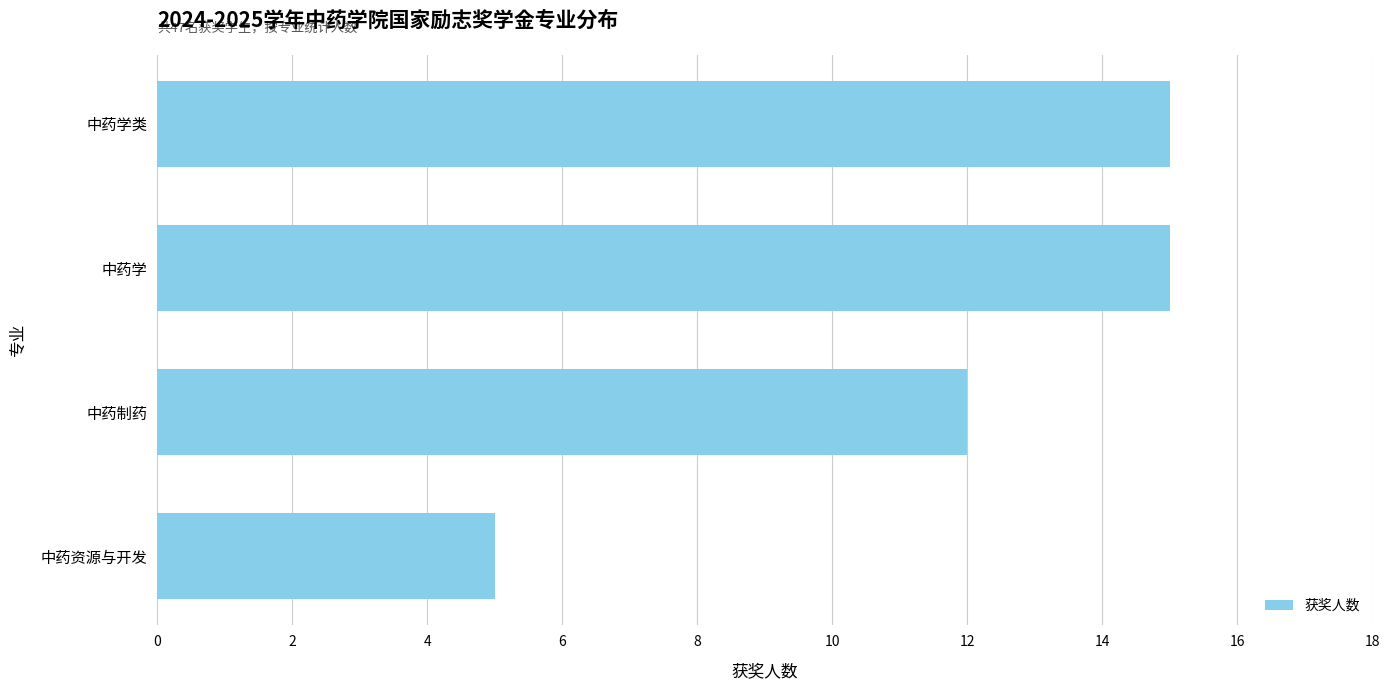

Is it true that the value at 中药学类 is 8?

False